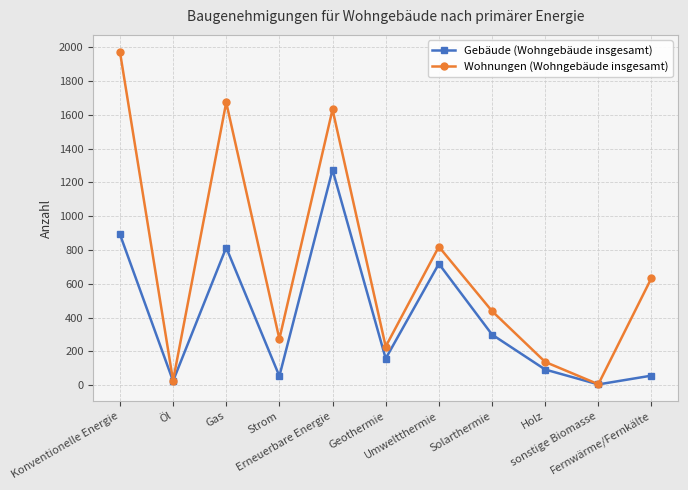

At how many categories does at least one series exceed 1052?

3